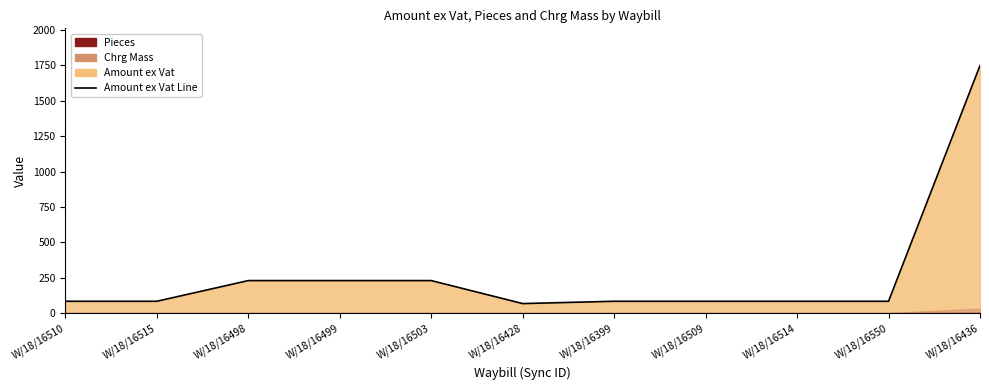

True or false: the data shows 31.7 at W/18/16514.

False